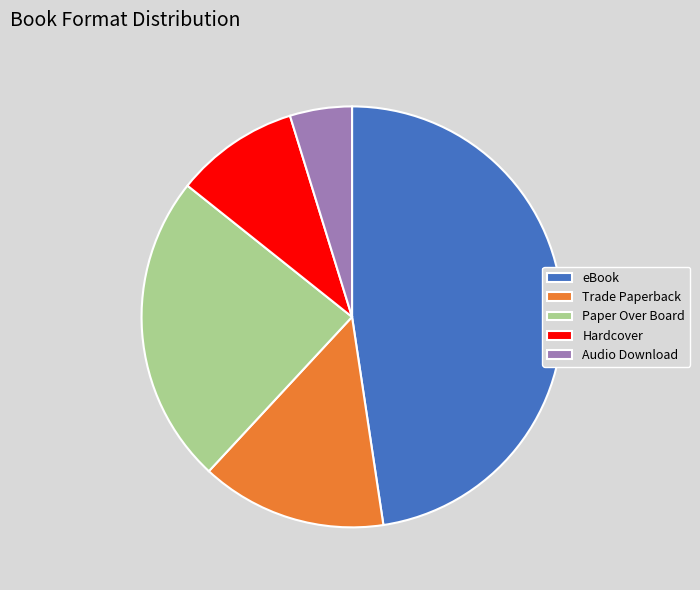

Combined, do Hardcover and Paper Over Board account for over 50%?

No